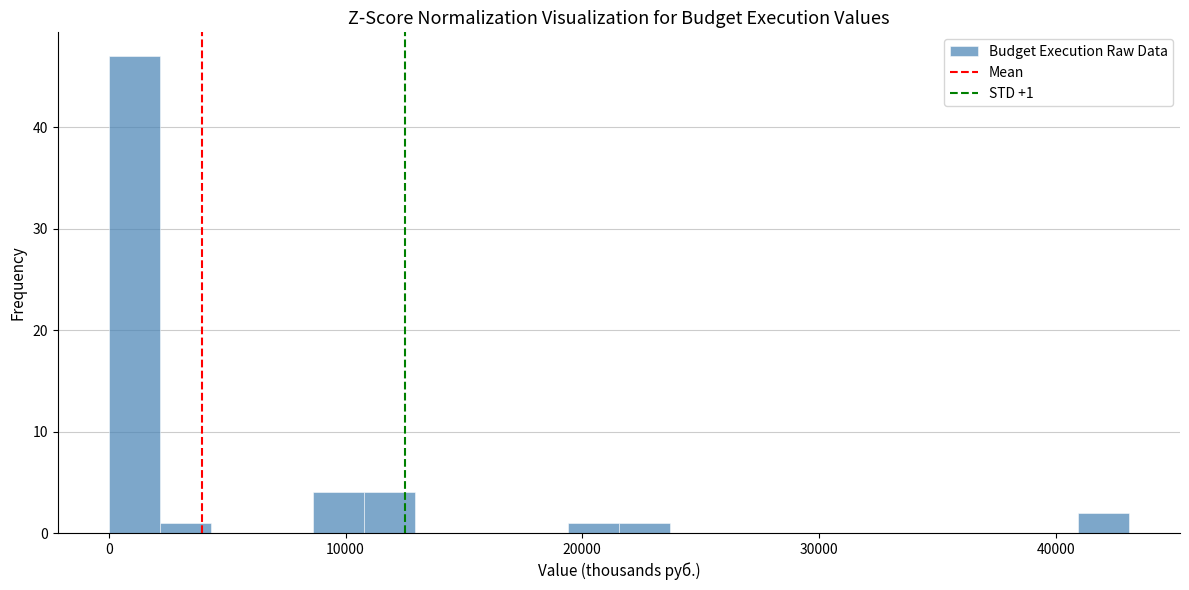

Read against the x-axis, roughly where is the centre of the tallest bar?

1000